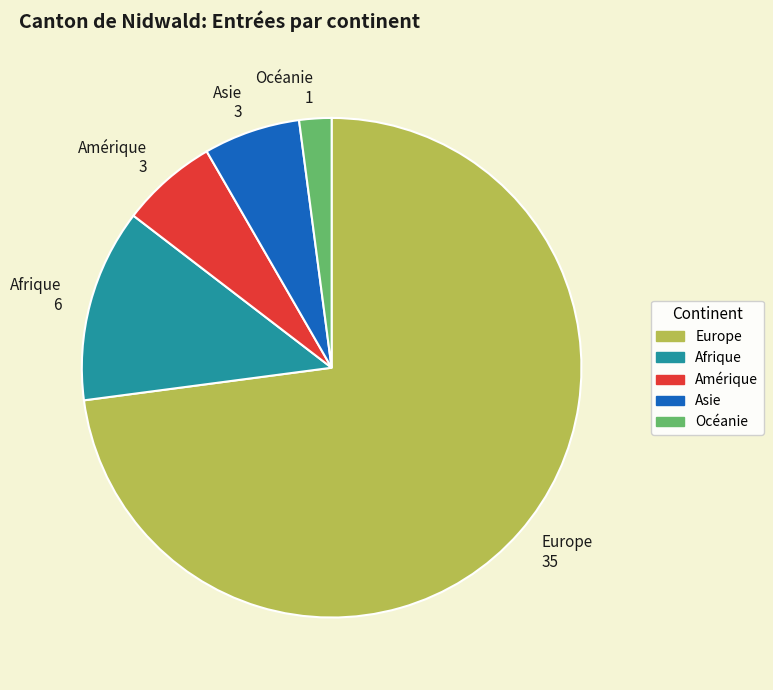

Does Asie 3 represent more than half of the total?

No